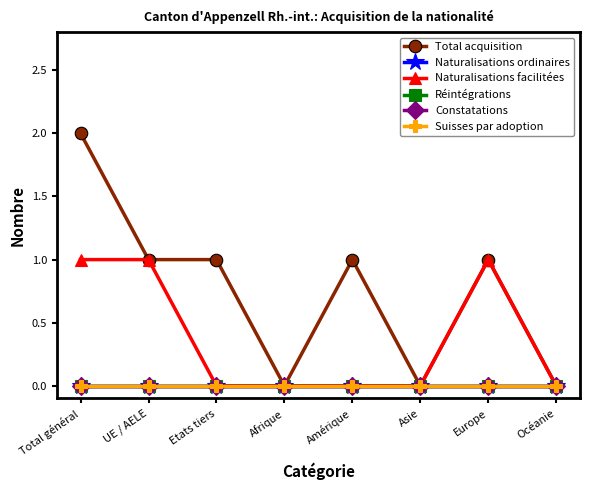

True or false: Naturalisations ordinaires has more than 2 points higher than both neighbors.

False